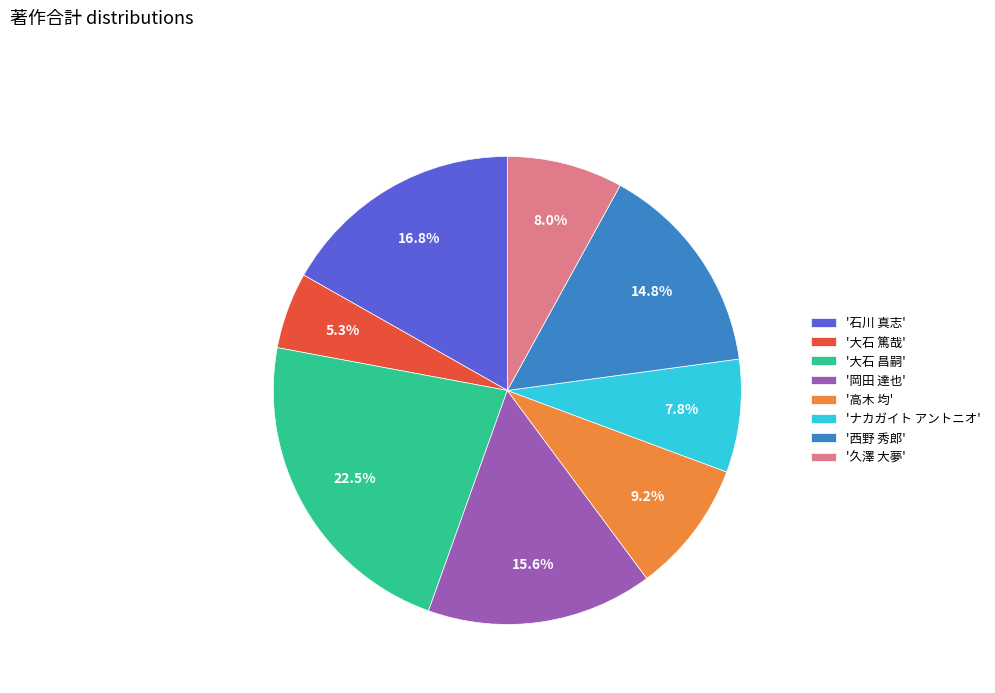

Does any single category account for the majority?

No